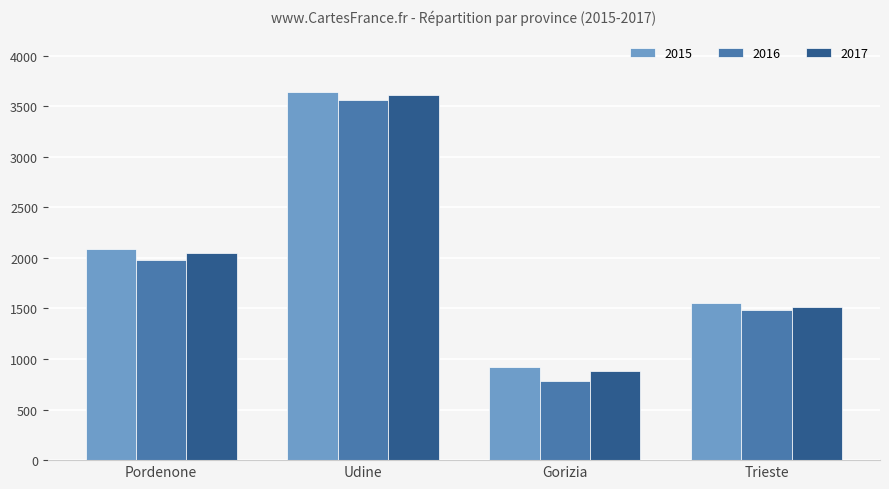

Reading left to right, transcribe all the data shown in this chart.

2015: Pordenone=2083	Udine=3636	Gorizia=924	Trieste=1553
2016: Pordenone=1977	Udine=3563	Gorizia=781	Trieste=1485
2017: Pordenone=2049	Udine=3613	Gorizia=880	Trieste=1513